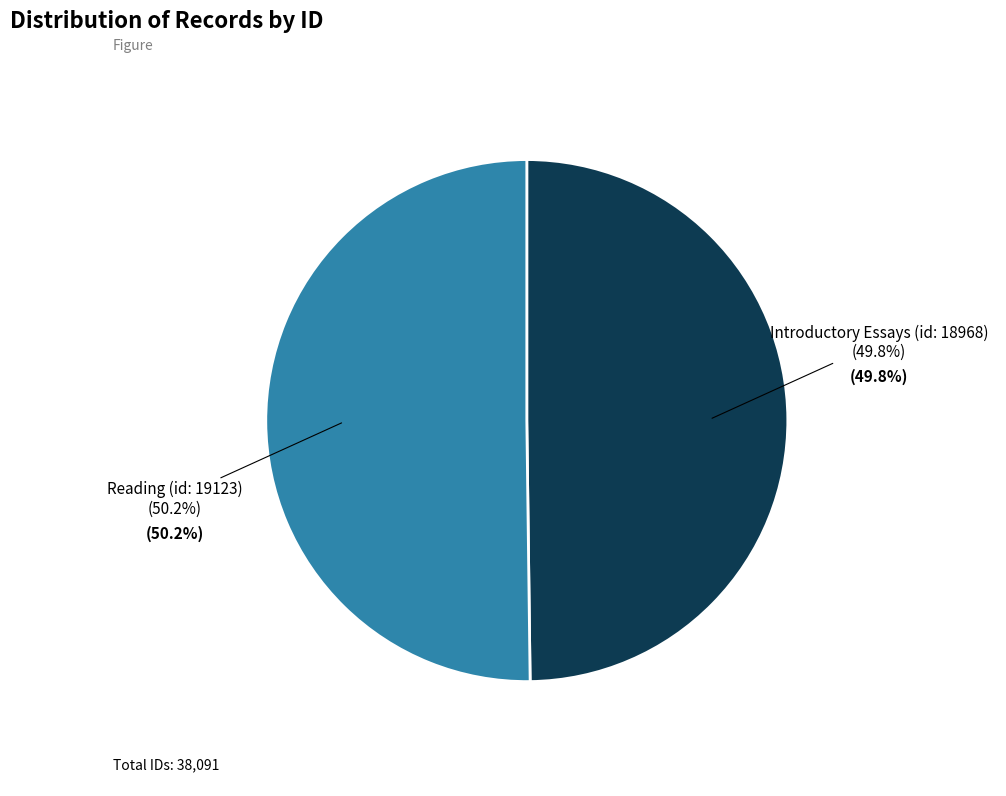

How many slices are in this pie chart?

2